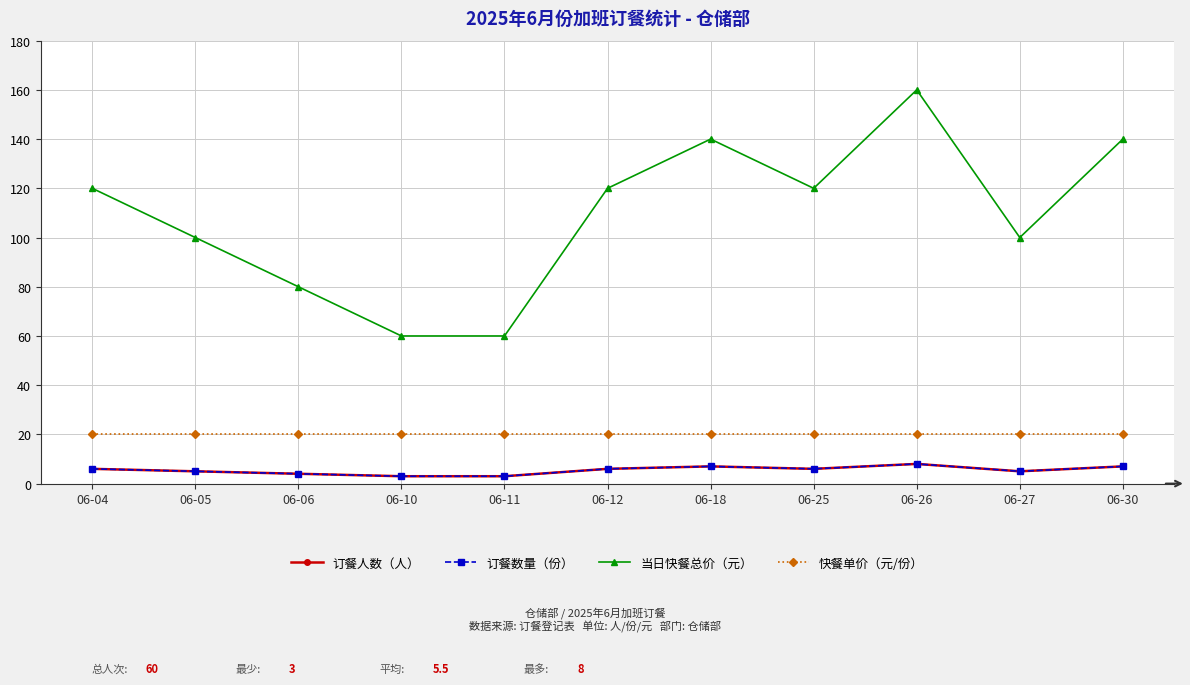

The 订餐数量（份） series shows 11 at 06-30. True or false?

False